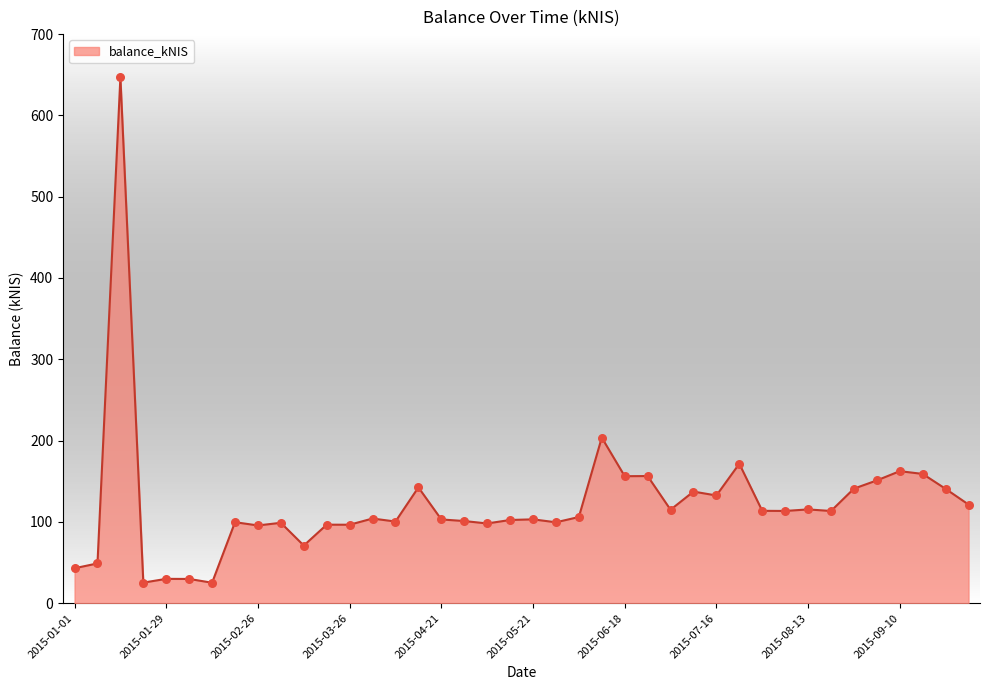

What is the smallest value displayed?

25.2